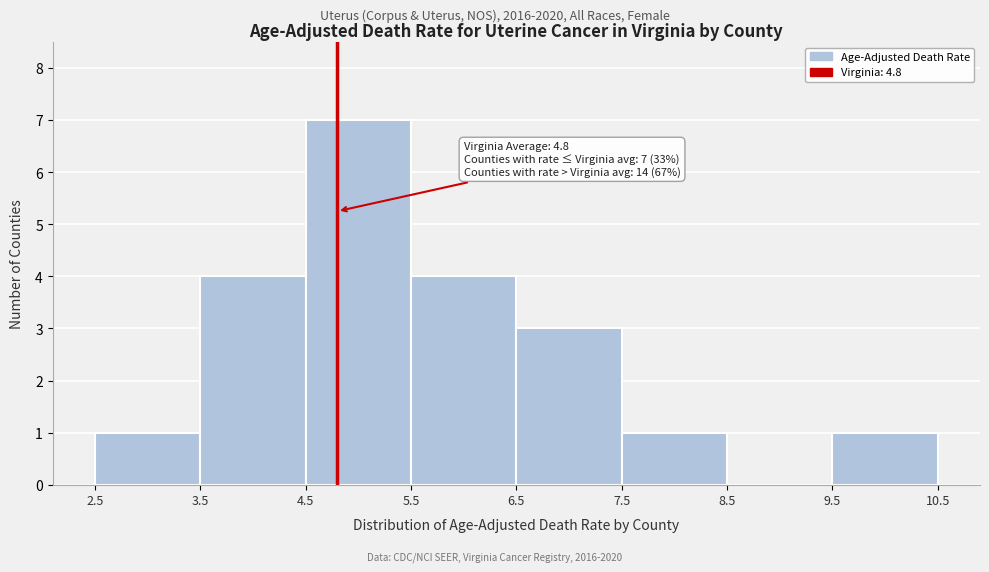

Which range on the x-axis has the tallest bar?

4.5 to 5.5